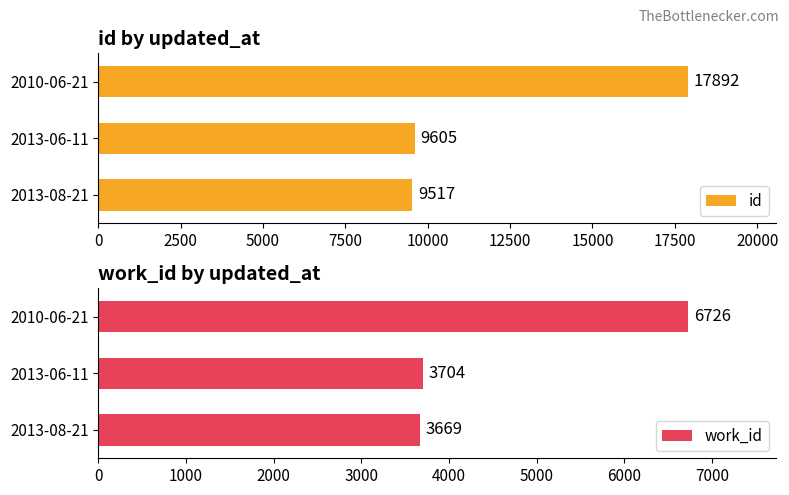

Reading right to left, what are all the values shown in this chart?

id: 17892	9605	9517
work_id: 6726	3704	3669